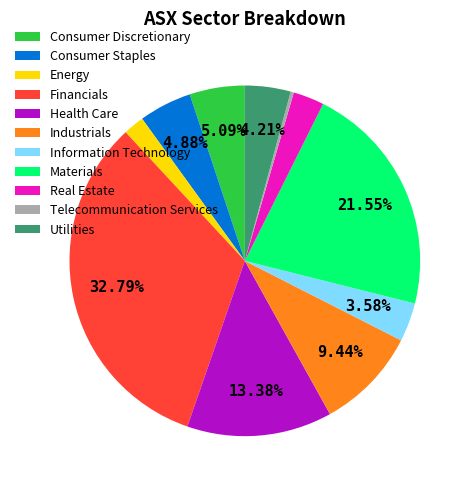

How many segments does this pie chart have?

11